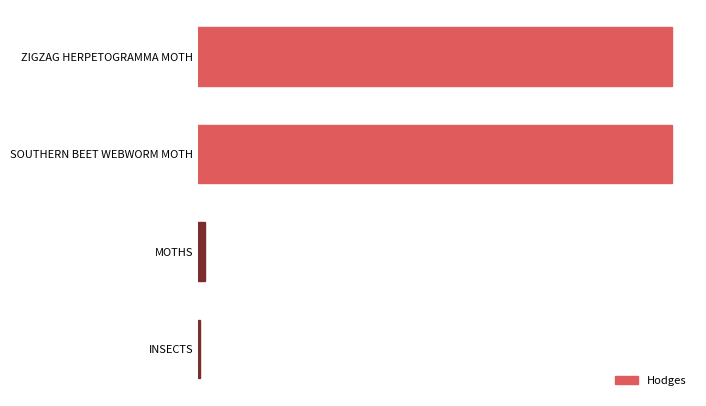

Does the chart contain any negative values?

No